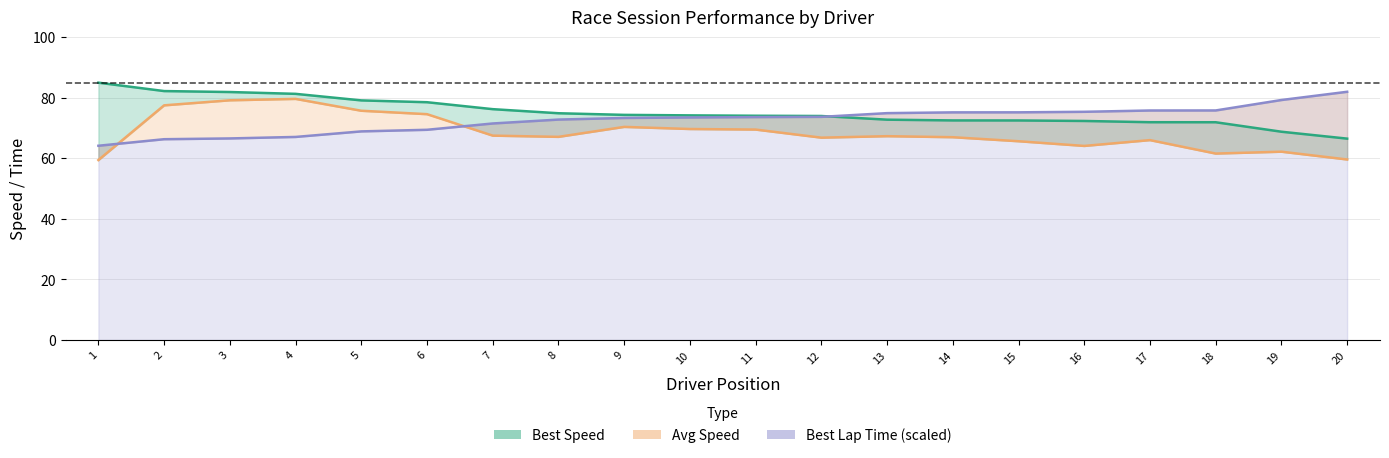

What is the total value across all series at 9?

218.0